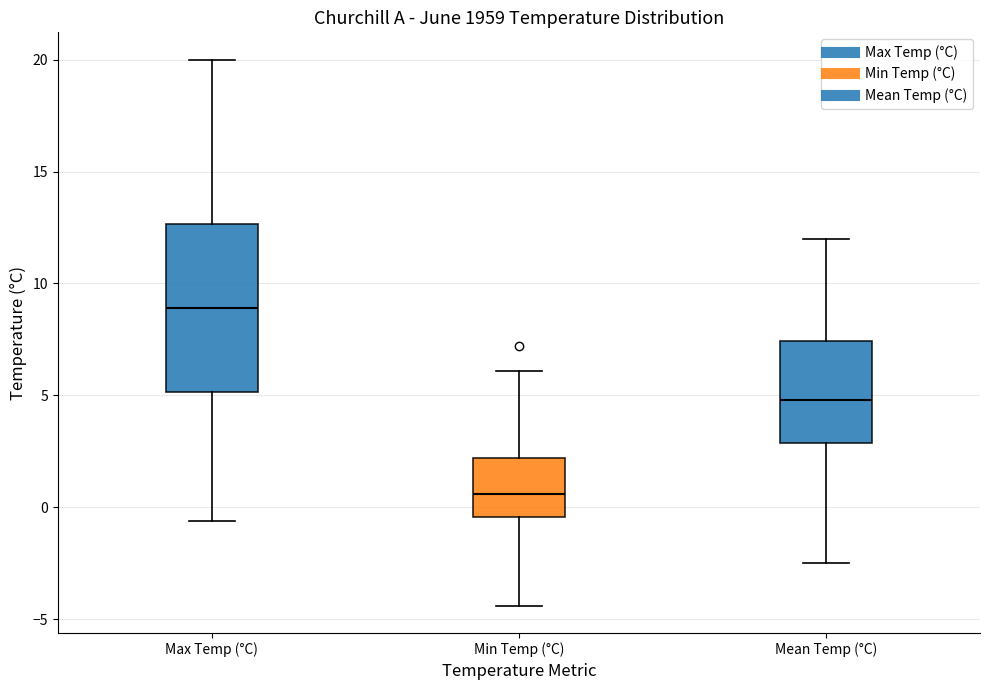

Reading left to right, read every box against the y-axis: the position of its median line, the range the box covers, and the ends of its whiskers. The values are not printed on the chart, so give them approximately, as read against the axis.

Max Temp (°C): median 9.0, box 5.0 to 12.5, whiskers -0.5 to 20.0
Min Temp (°C): median 0.5, box -0.5 to 2.0, whiskers -4.5 to 6.0
Mean Temp (°C): median 5.0, box 3.0 to 7.5, whiskers -2.5 to 12.0